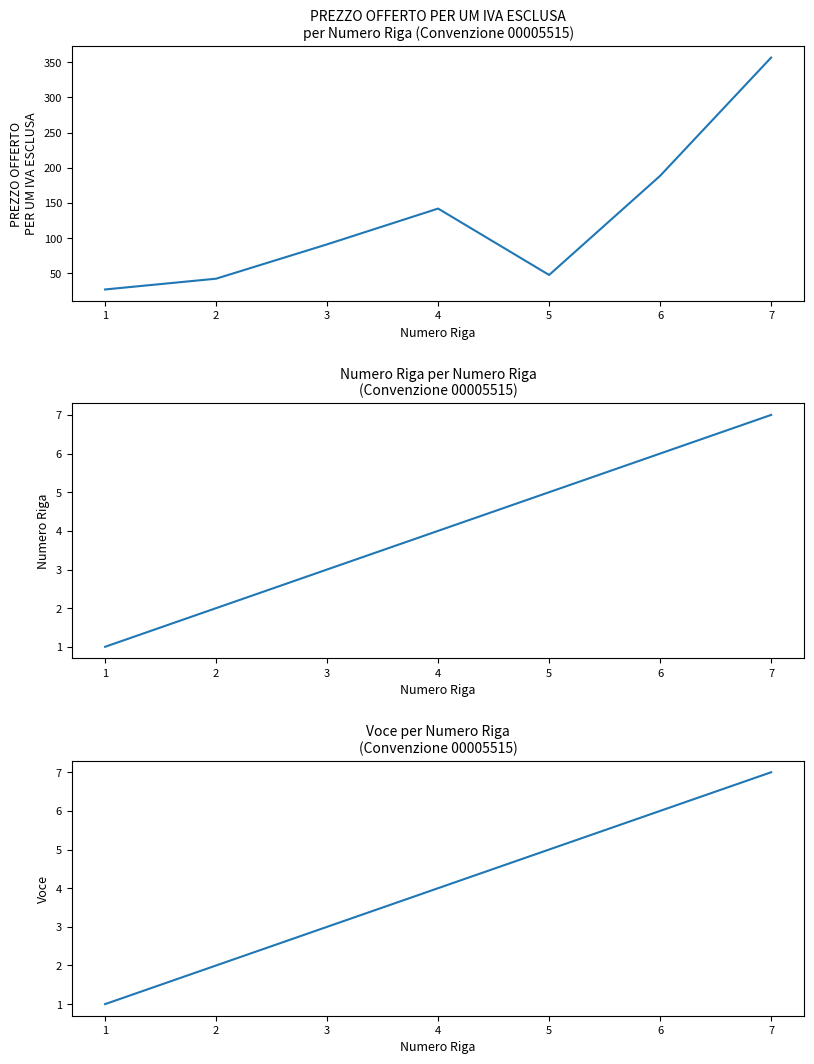

True or false: Numero Riga has a value of 1.4 at 2.

False